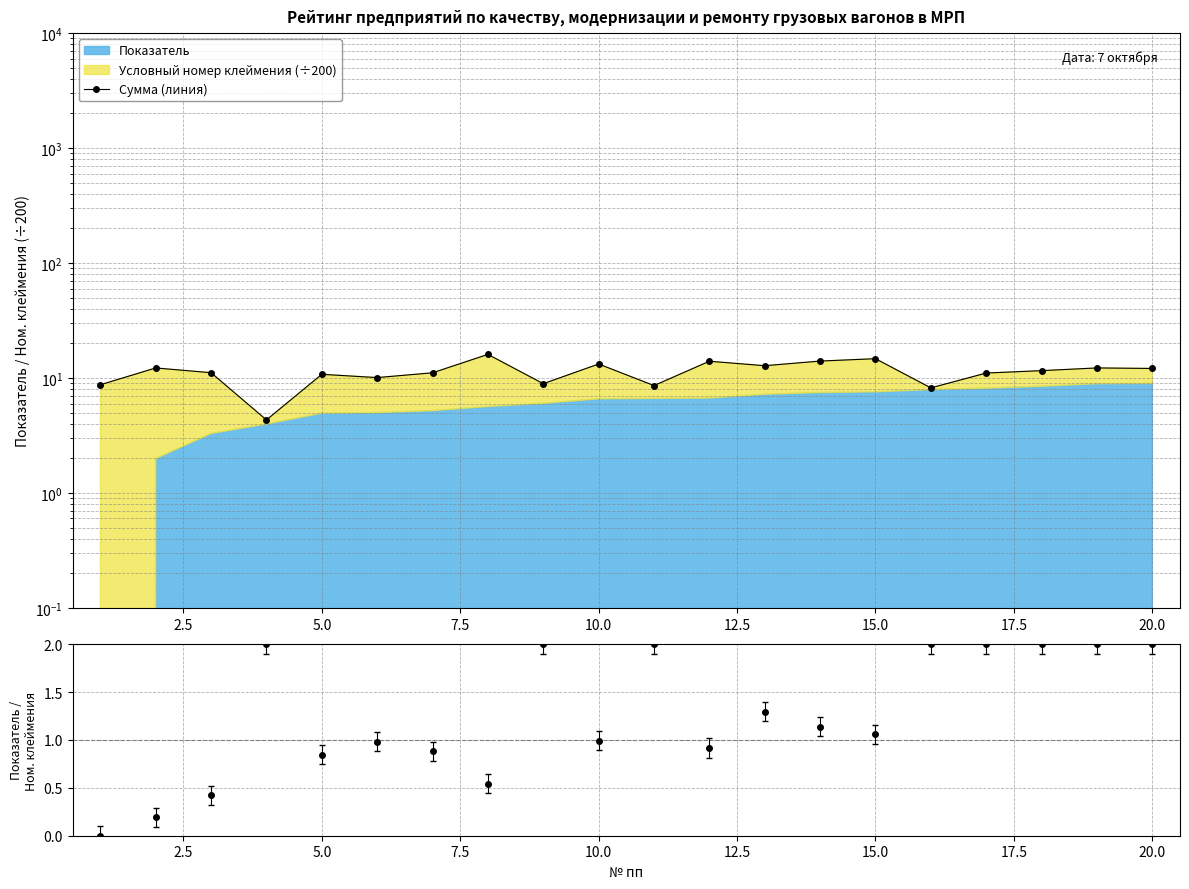

How many lines are shown in the chart?

1